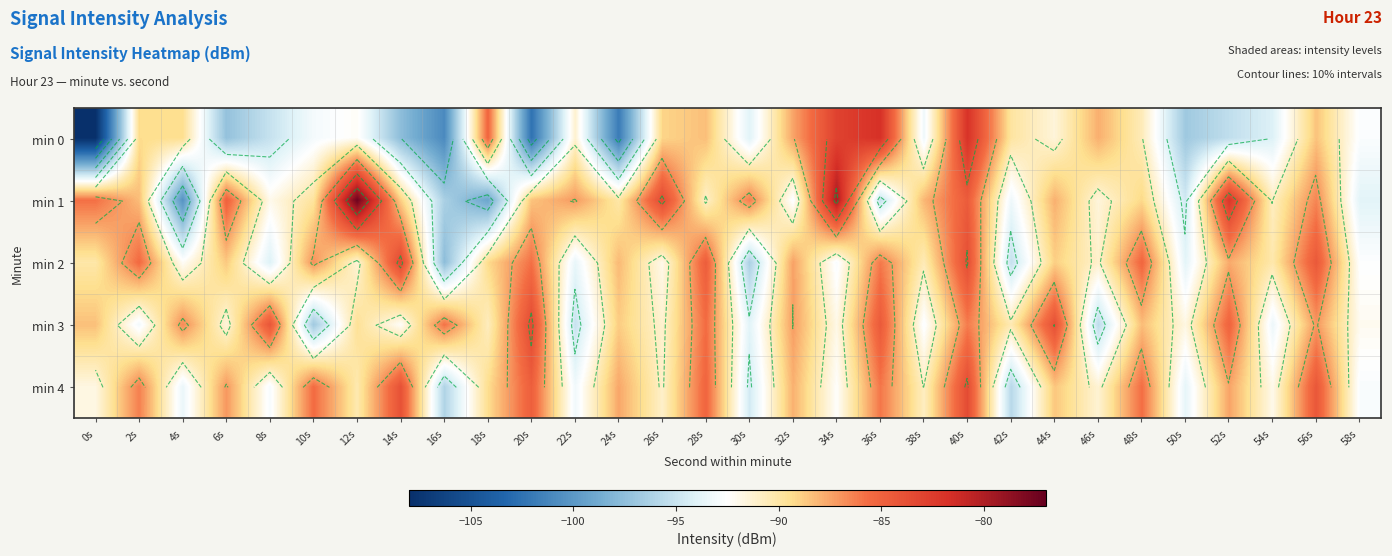

Which series changed the most between 8s and 44s?

min 2